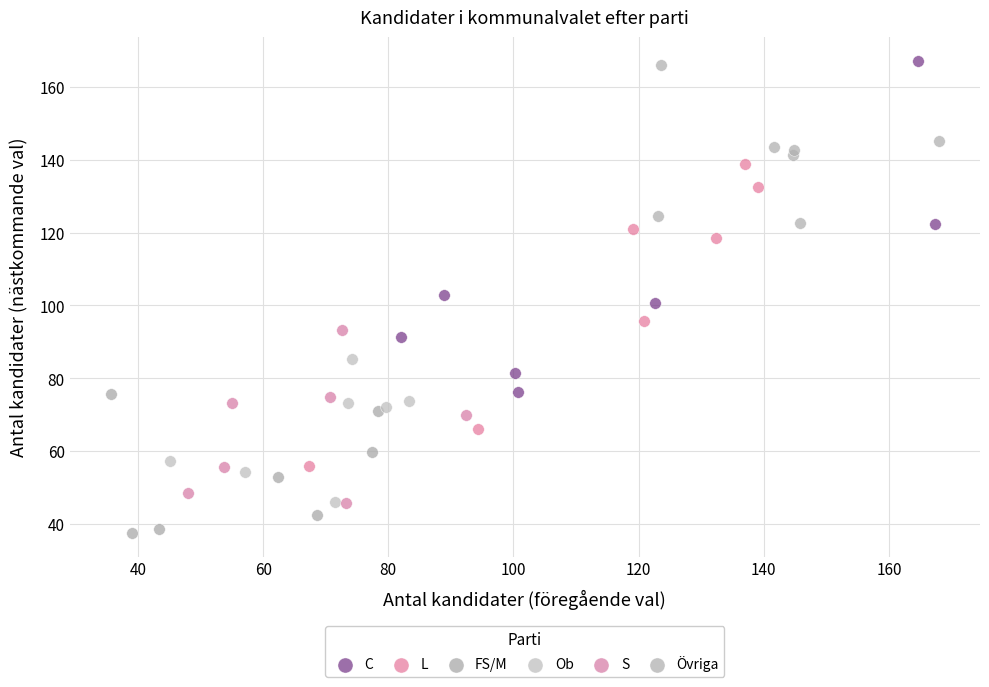

Which series contains the lowest Y value?

FS/M